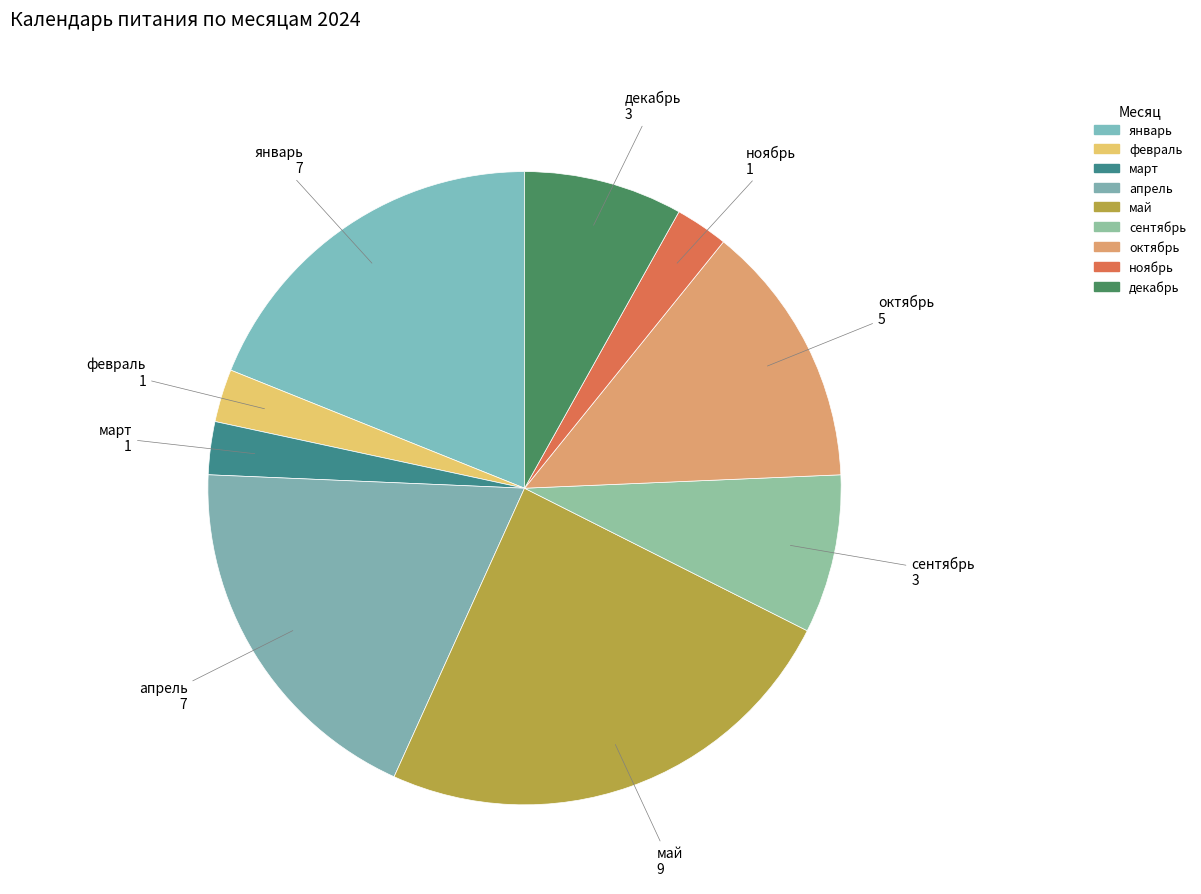

To the nearest percent, what portion does апрель represent?

19%